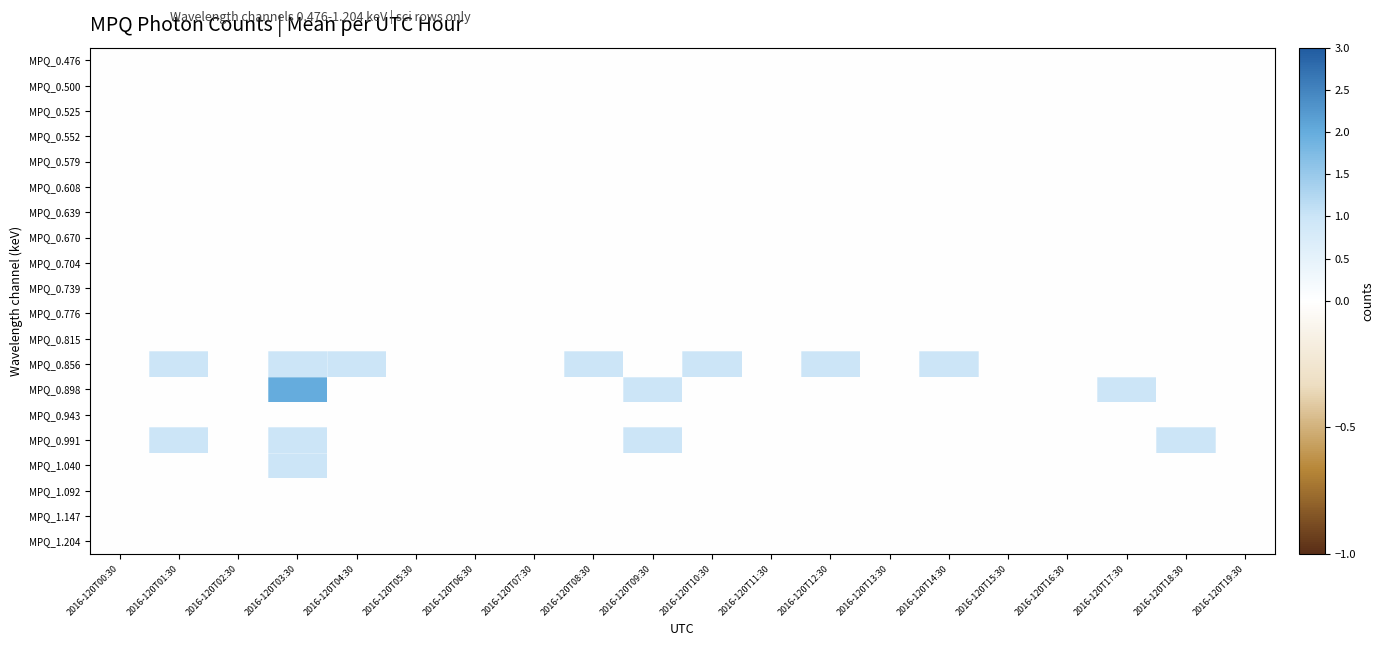

How many data points does each series have?

20